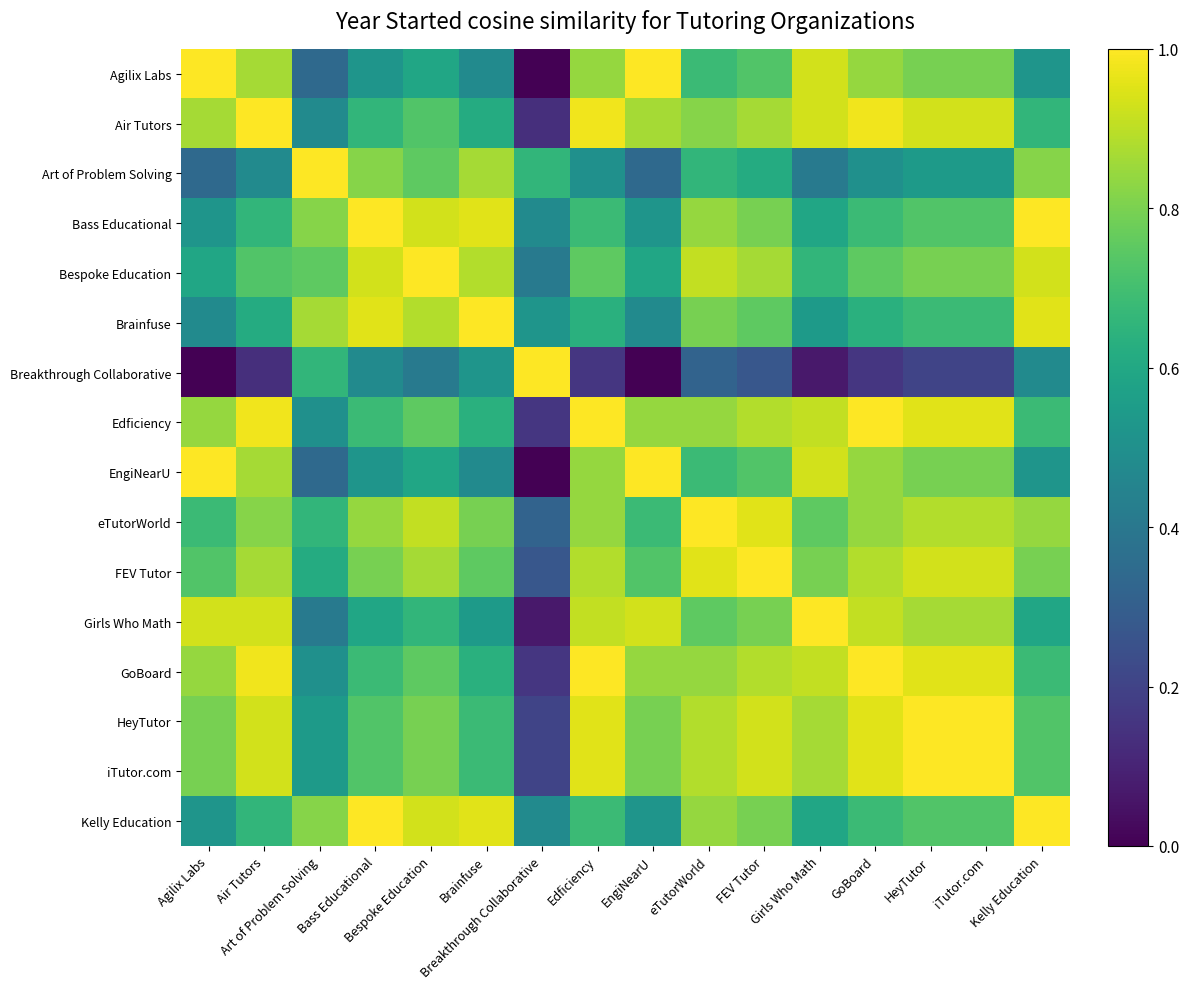

Rank the series by their maximum value, from lowest to highest.

Agilix Labs, Air Tutors, Art of Problem Solving, Bass Educational, Bespoke Education, Brainfuse, Breakthrough Collaborative, Edficiency, EngiNearU, eTutorWorld, FEV Tutor, Girls Who Math, GoBoard, HeyTutor, iTutor.com, Kelly Education